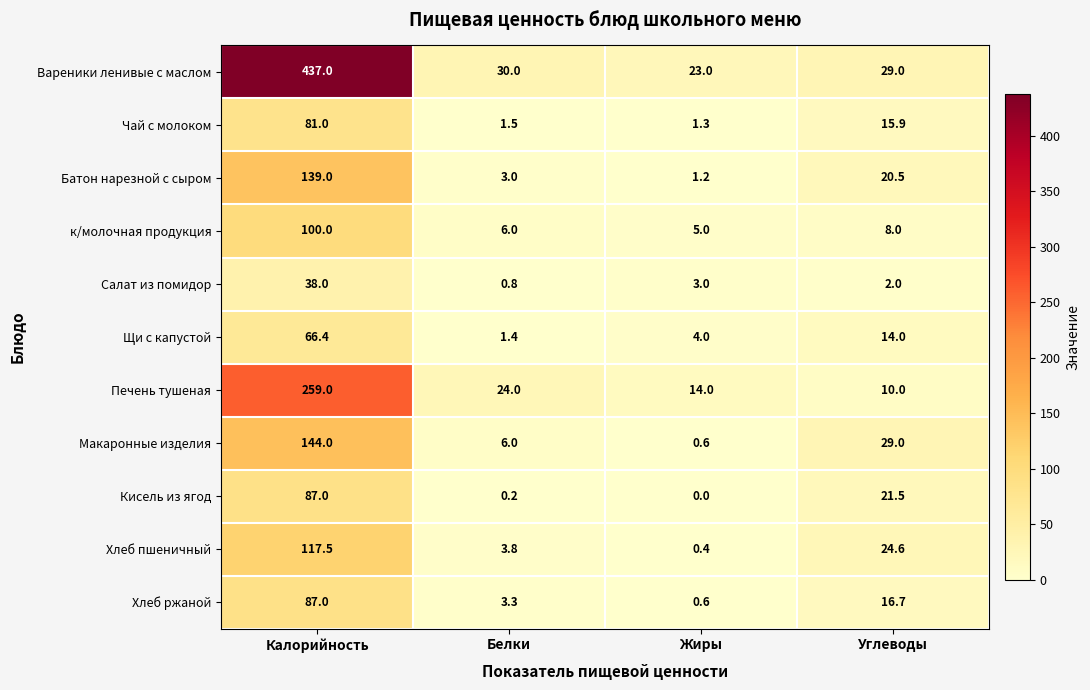

Which series changed the most between Белки and Жиры?

Печень тушеная